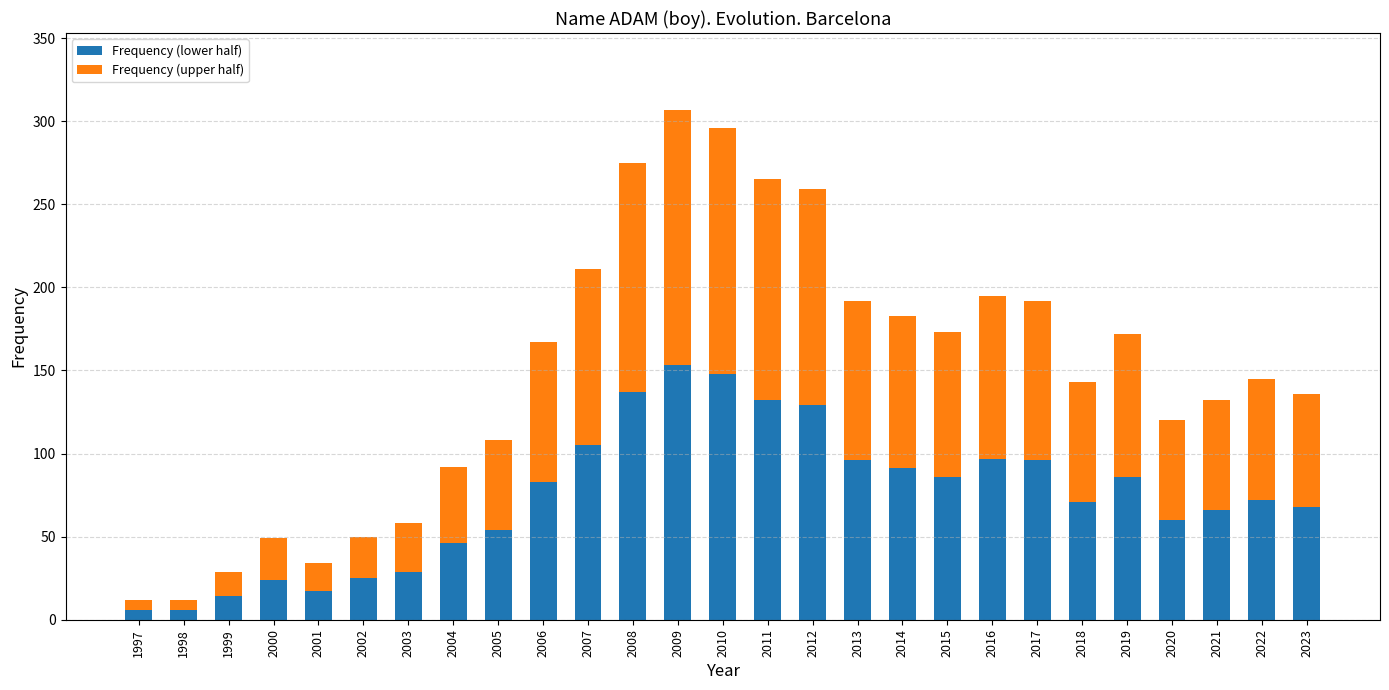

What is the highest value of the Frequency (lower half) series?

153